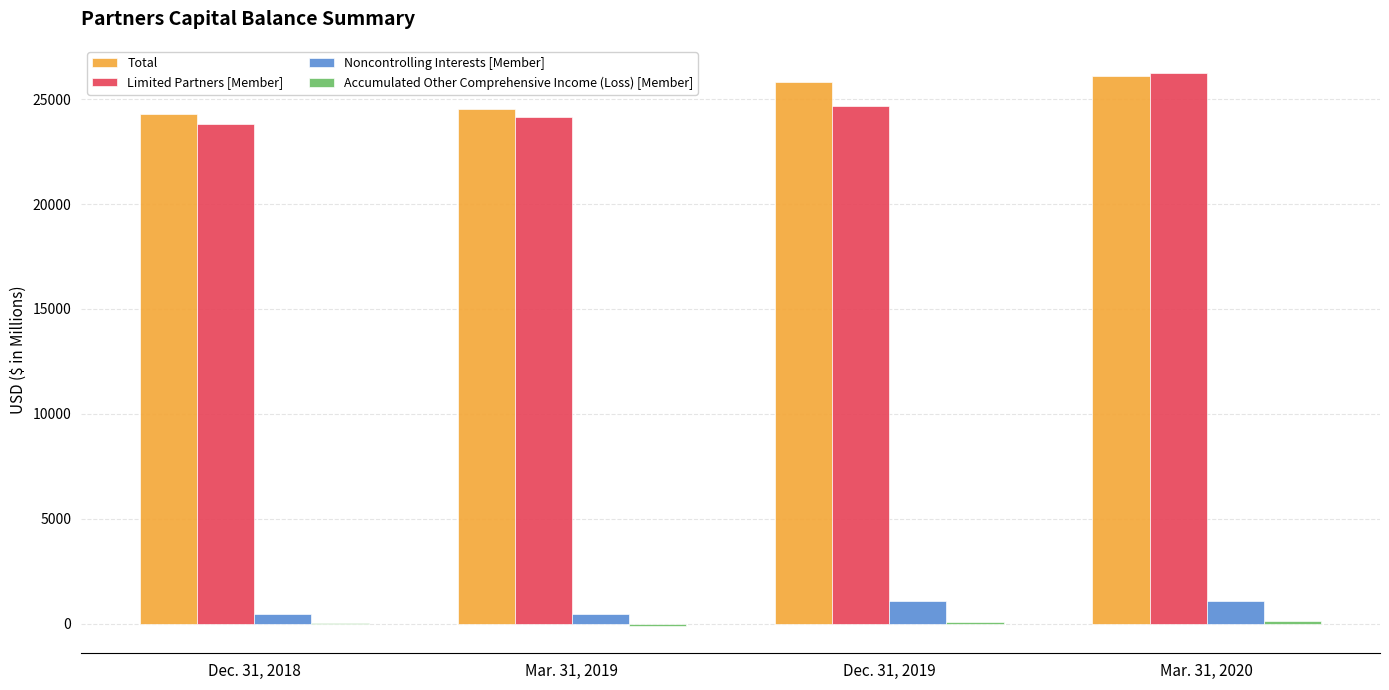

Which series has the widest spread of values?

Limited Partners [Member]